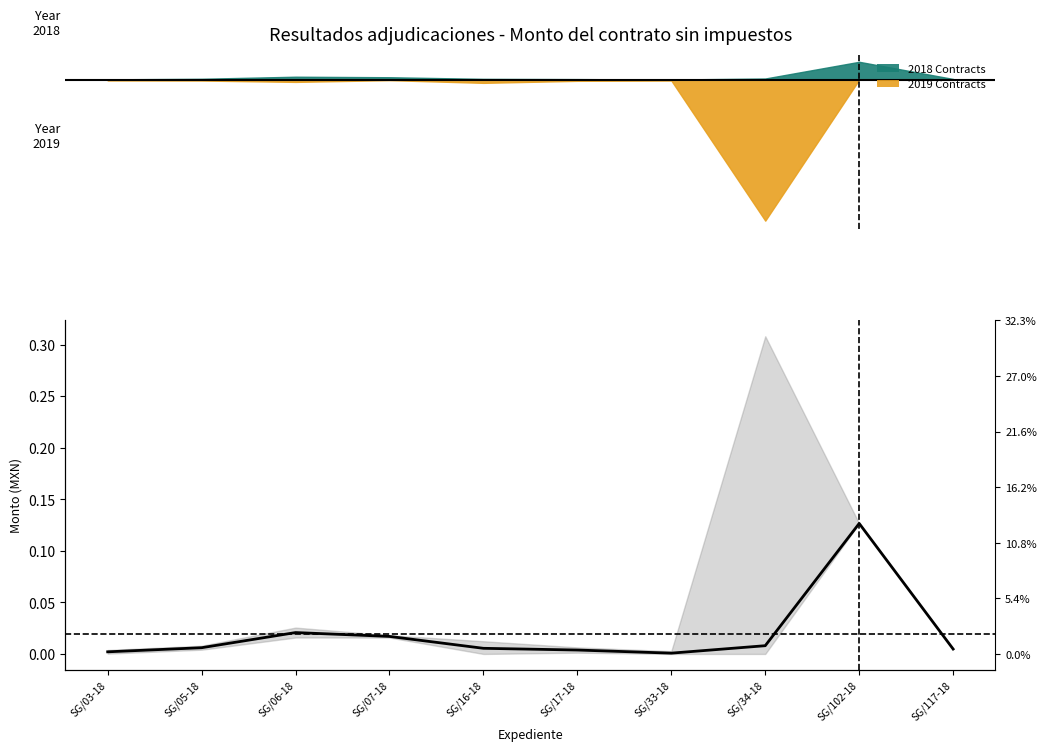

What is the change in value from SG/17-18 to SG/102-18?

+0.1